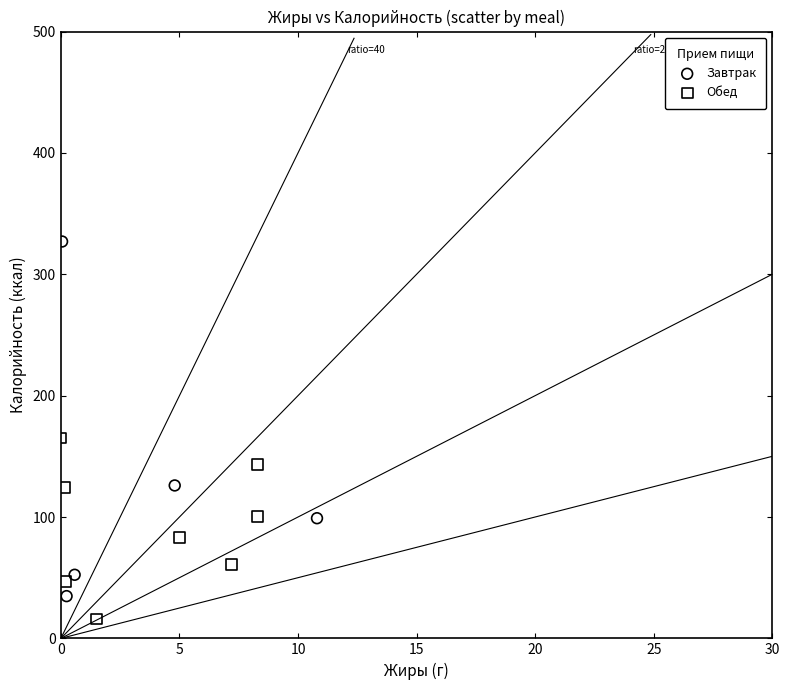

Which series contains the highest Y value?

Завтрак